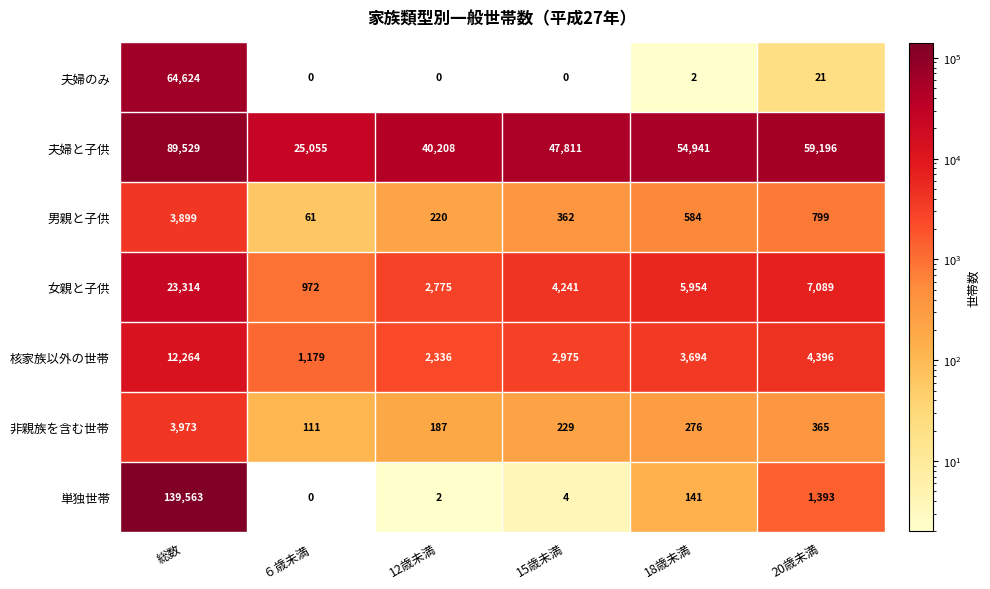

Is the value of 夫婦のみ at 15歳未満 greater than the value of 非親族を含む世帯 at 総数?

No